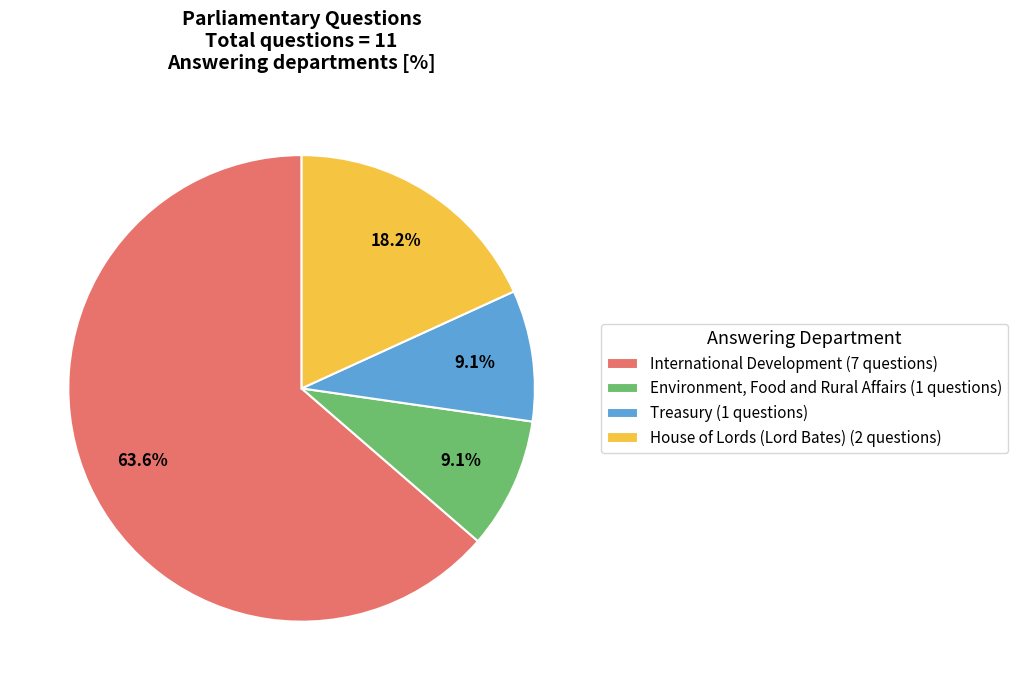

What portion of the pie excludes Environment, Food and Rural Affairs (1 questions)?

90.9%